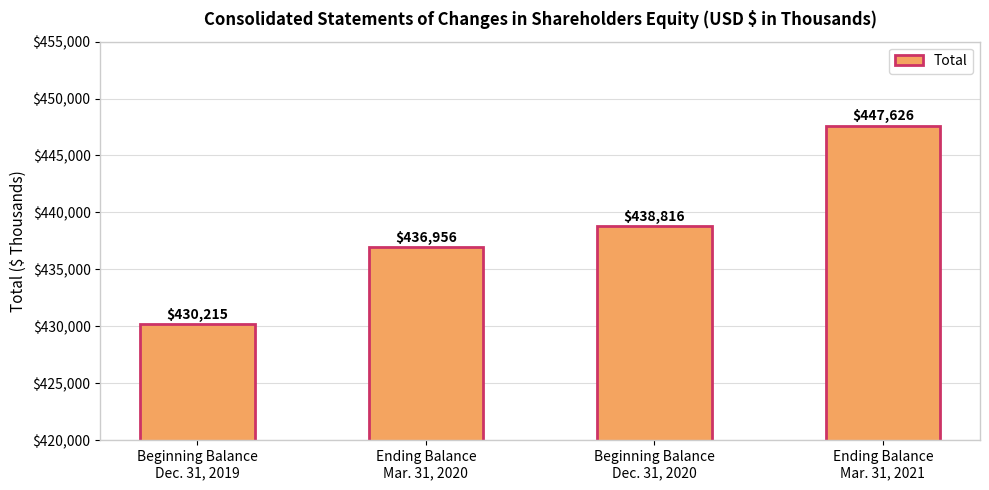

Is it true that the value at Ending Balance
Mar. 31, 2021 is 149889?

False